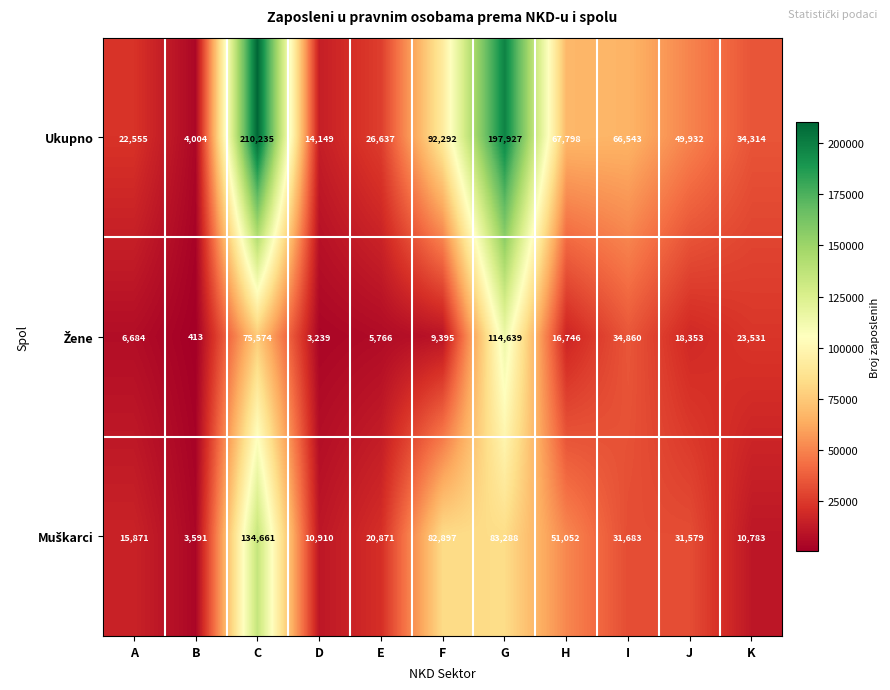

Count the number of data series in this chart.

3